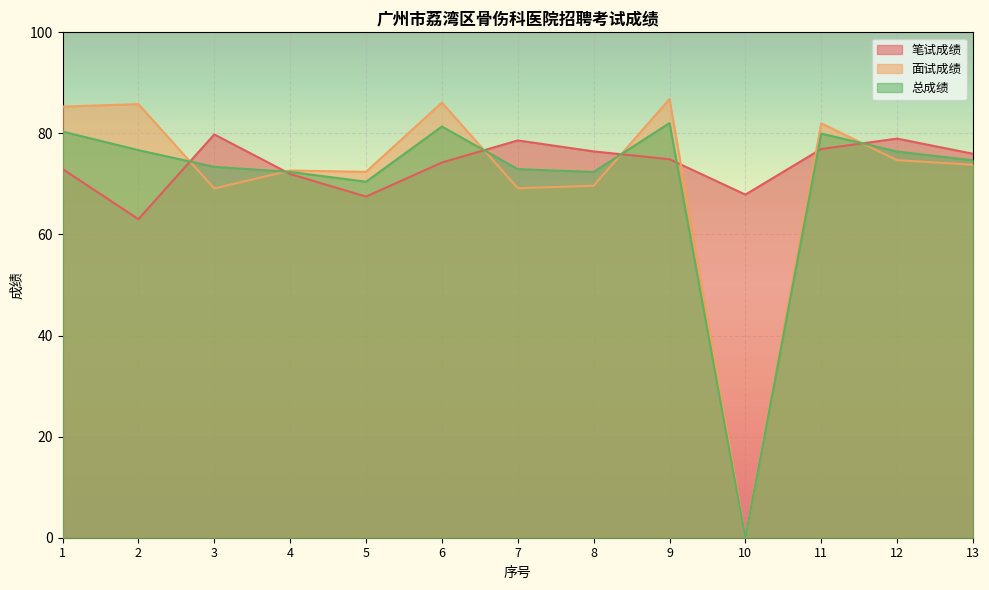

How many data points does each series have?

13